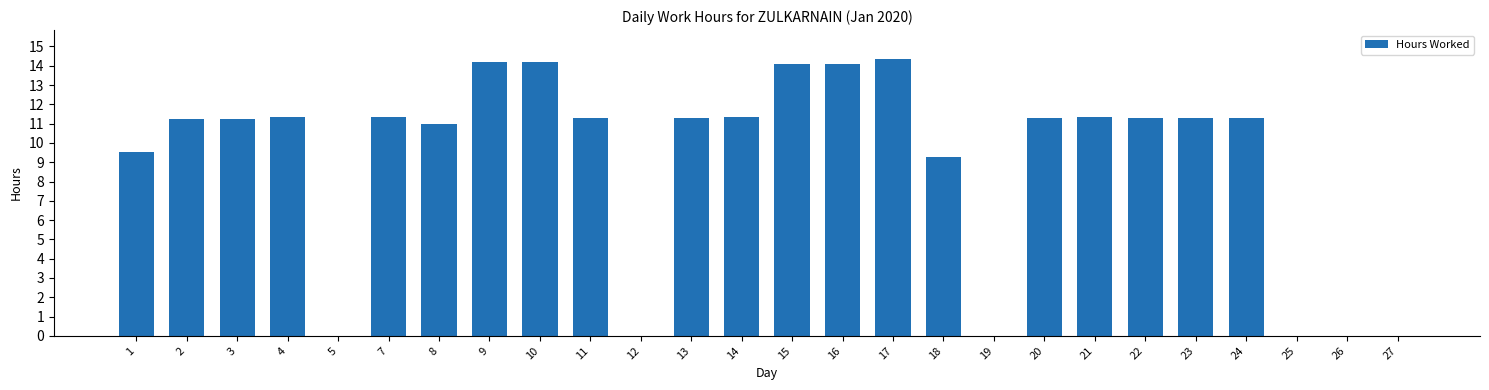

What is the sum of all values?

236.4